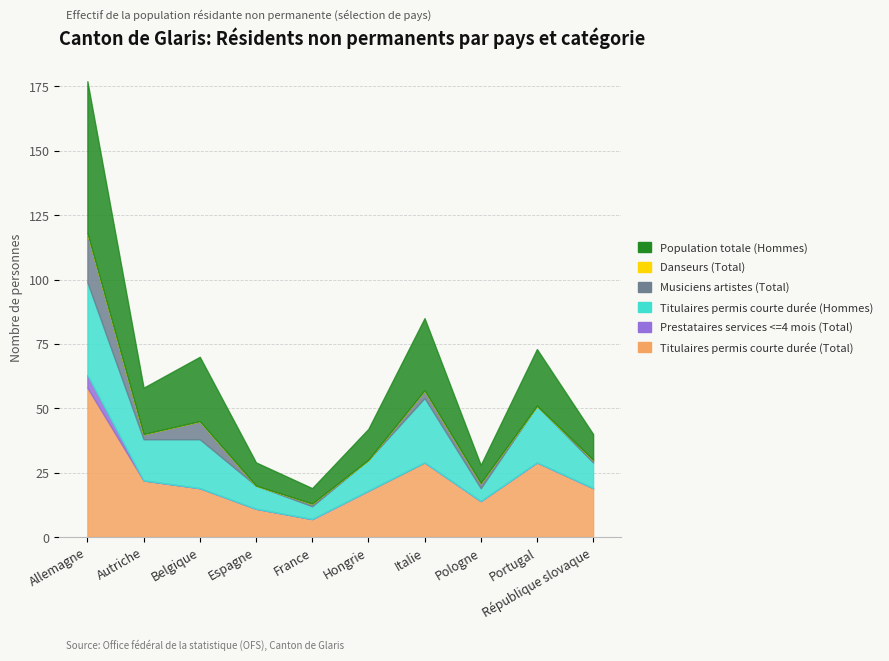

What are all the series names shown in the legend?

Titulaires permis courte durée (Total), Prestataires services <=4 mois (Total), Titulaires permis courte durée (Hommes), Musiciens artistes (Total), Danseurs (Total), Population totale (Hommes)